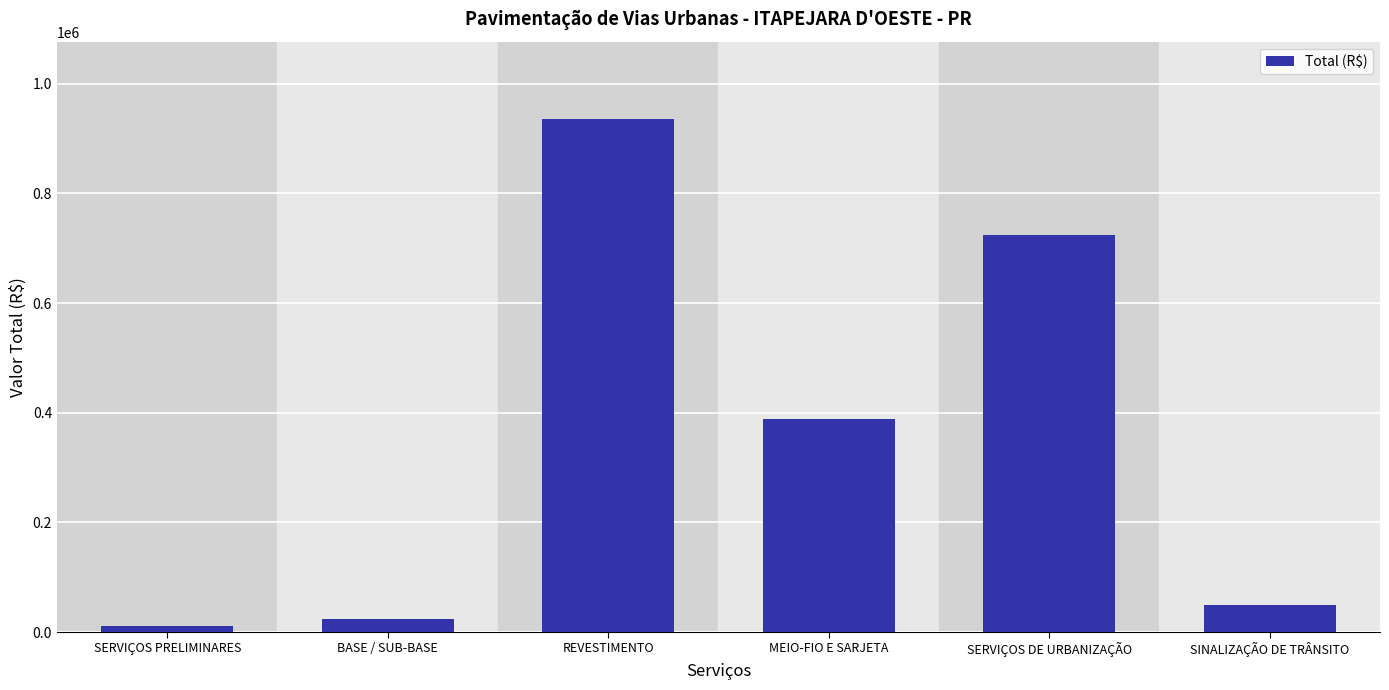

Are the bars grouped side by side (vs. stacked)?

No